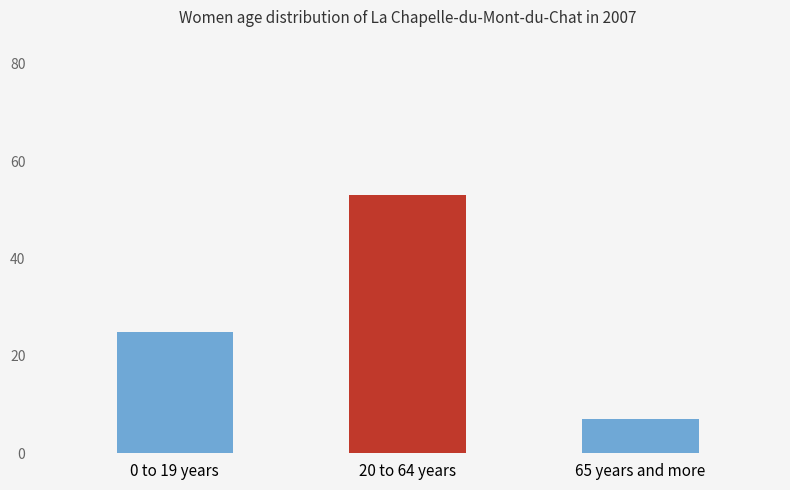

Is it true that the value at 20 to 64 years is 85?

False